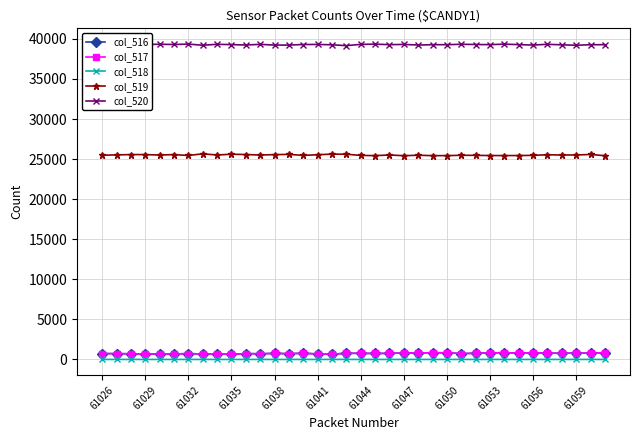

True or false: col_519 has more than 1 points higher than both neighbors.

True